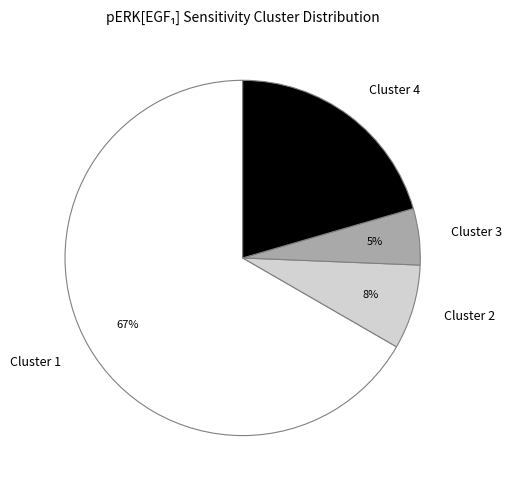

Which slice is the smallest?

Cluster 3